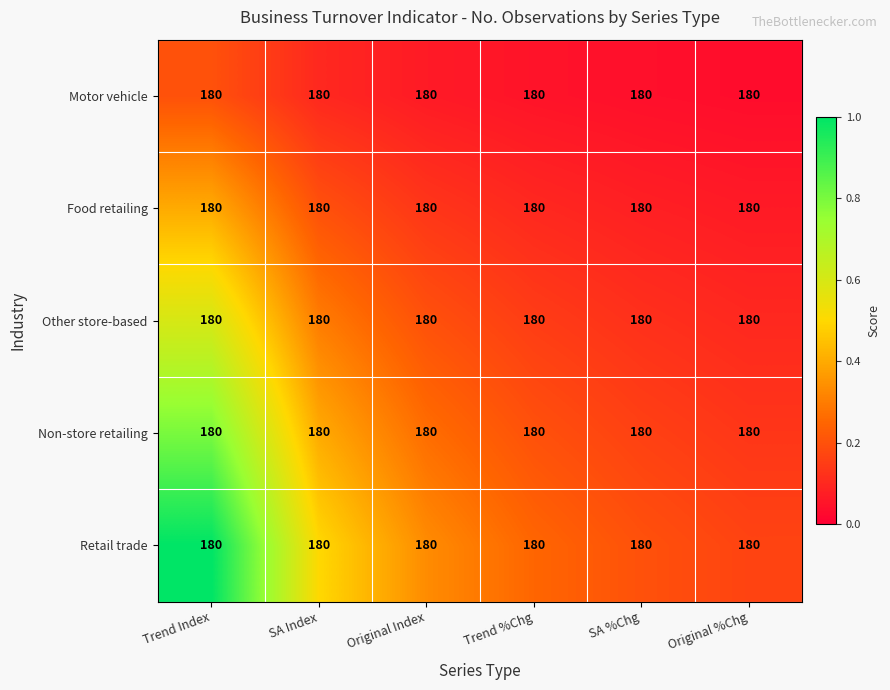

List the labels in order of Other store-based value, smallest first.

Original %Chg, SA %Chg, Trend %Chg, Original Index, SA Index, Trend Index